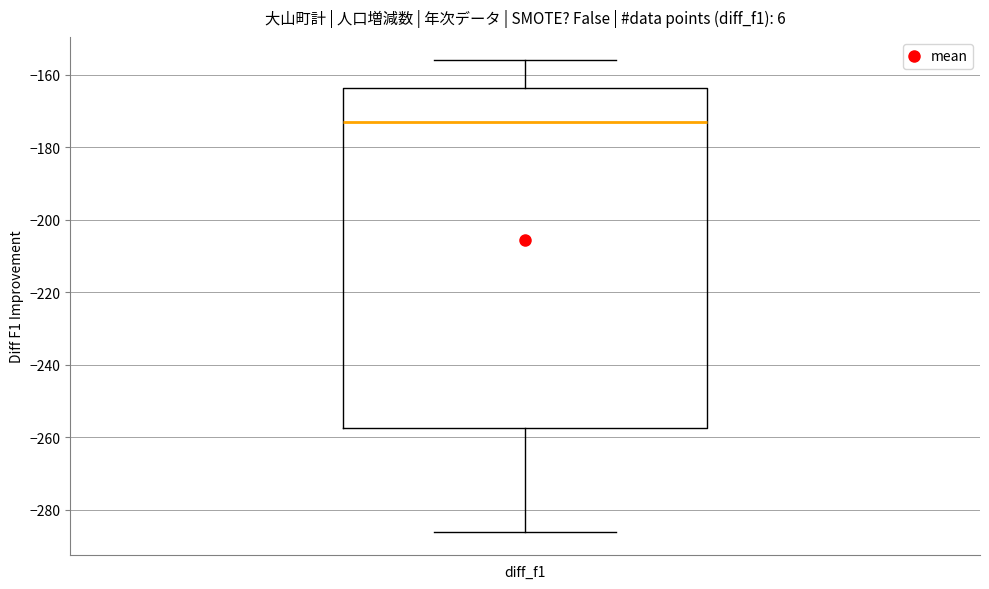

Read this box plot against the y-axis: the position of the median line, the range covered by the box, and the ends of both whiskers. The values are not printed on the chart, so give them approximately, as read against the axis.

median -172, box -258 to -164, whiskers -286 to -156